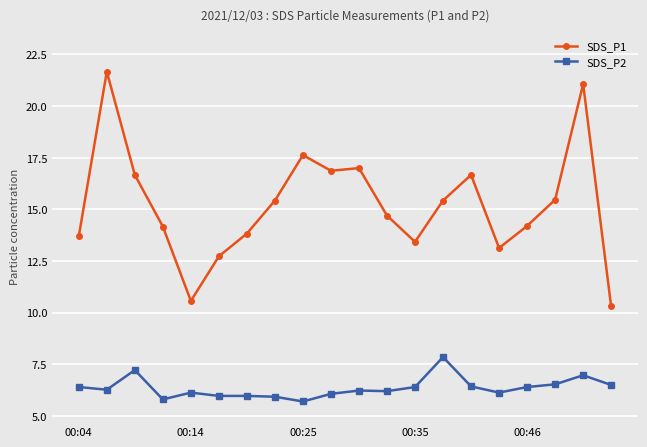

What are all the series names shown in the legend?

SDS_P1, SDS_P2